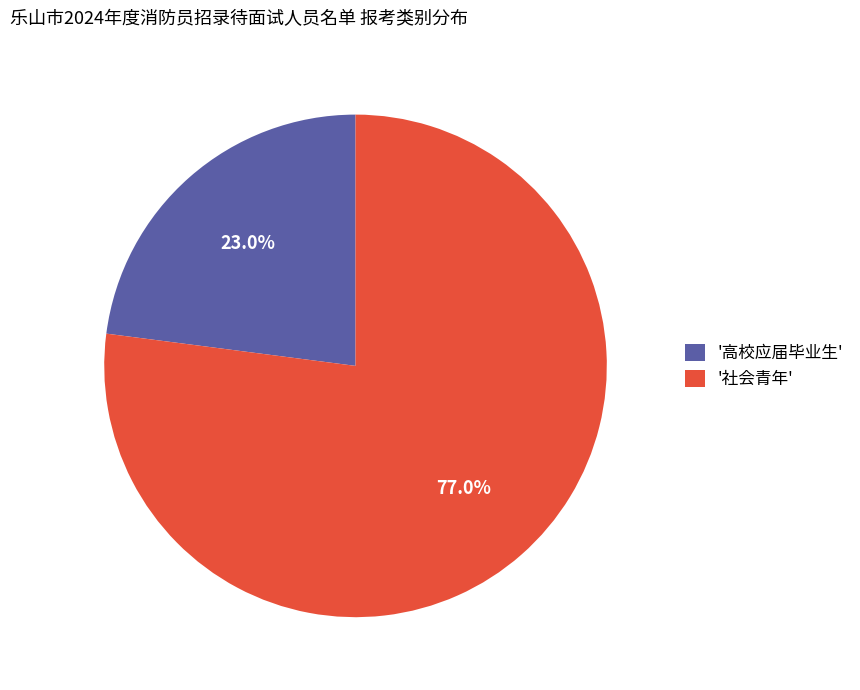

Which slice is the largest?

'社会青年'